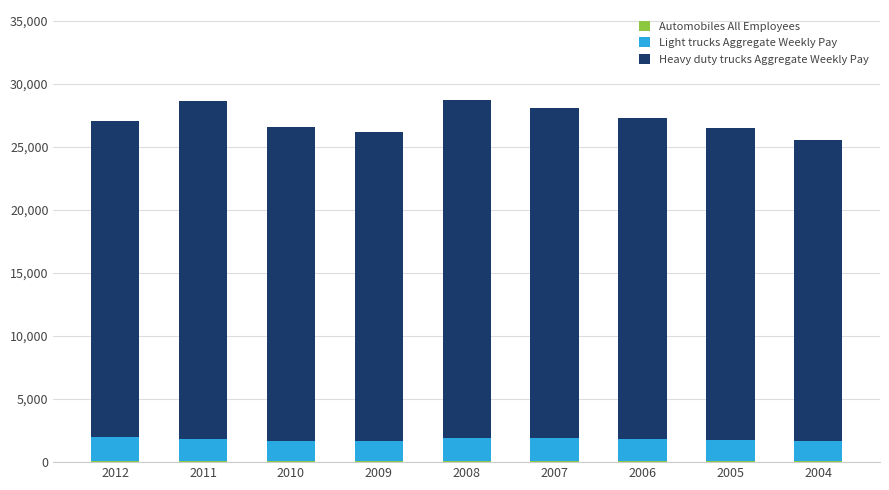

What is the total value across all series at 2008?

28697.5